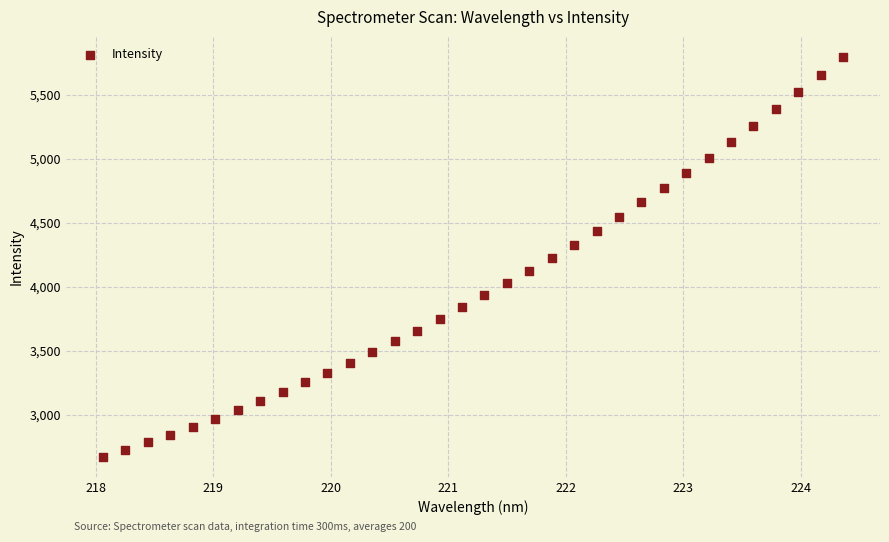

What is the range of Y values (max minus min)?

3127.6